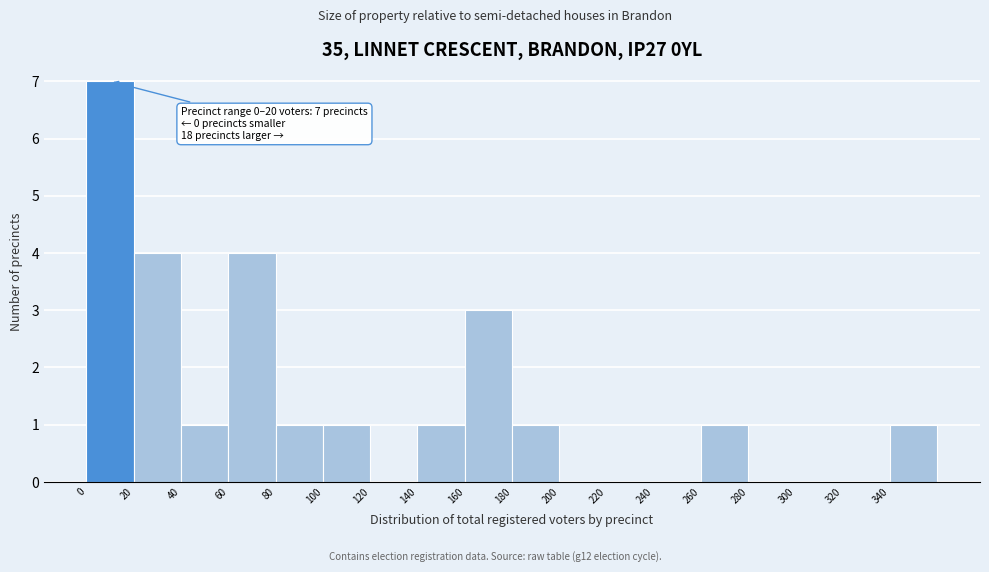

Over which range of the x-axis is the bar tallest?

0 to 20